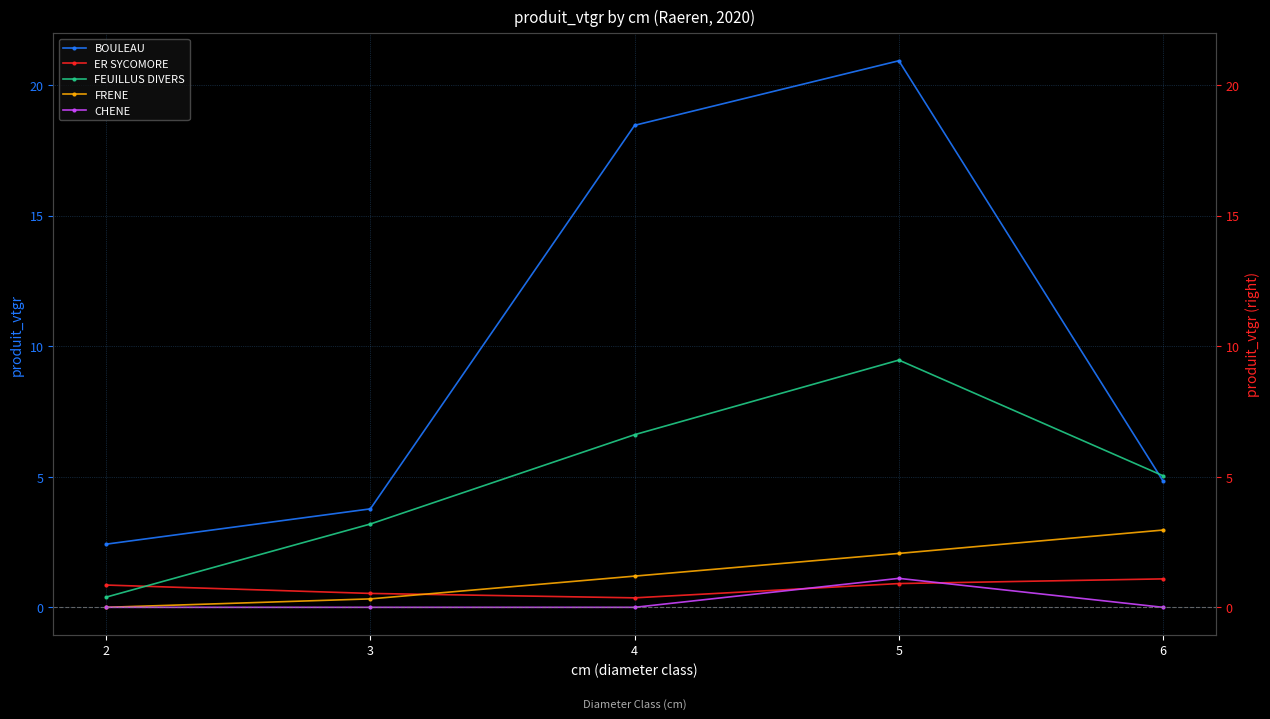

What value does the FRENE series have at 3?

0.3